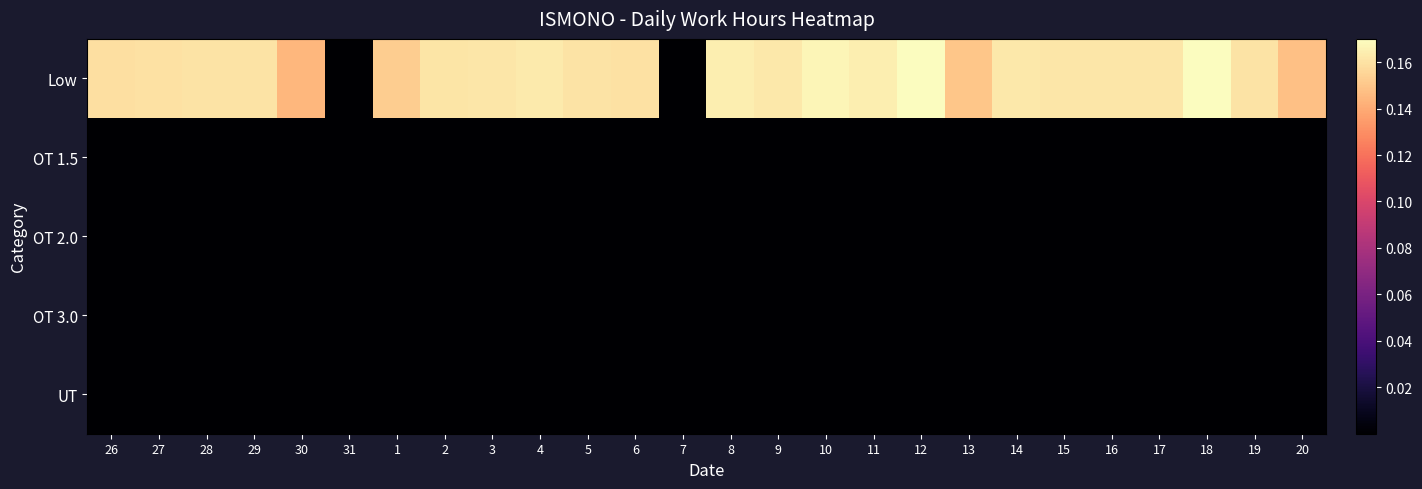

What is the difference between the highest and lowest values at 2?

0.2